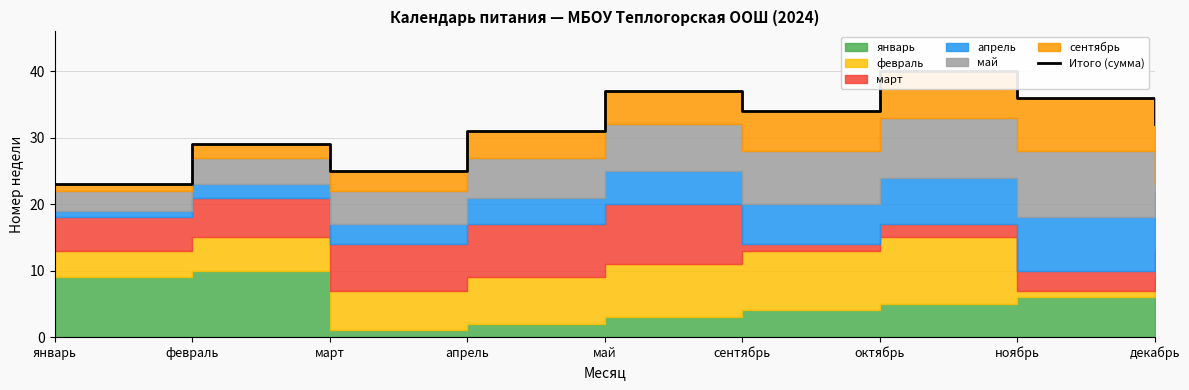

What is the label of the 4th point from the right?

сентябрь